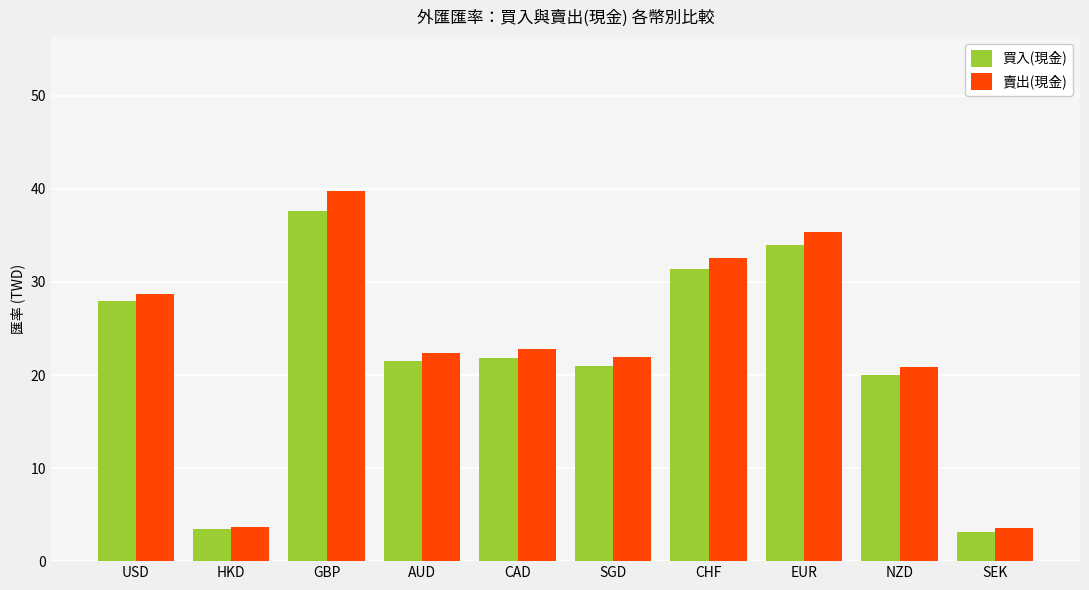

Which series has the widest spread of values?

賣出(現金)